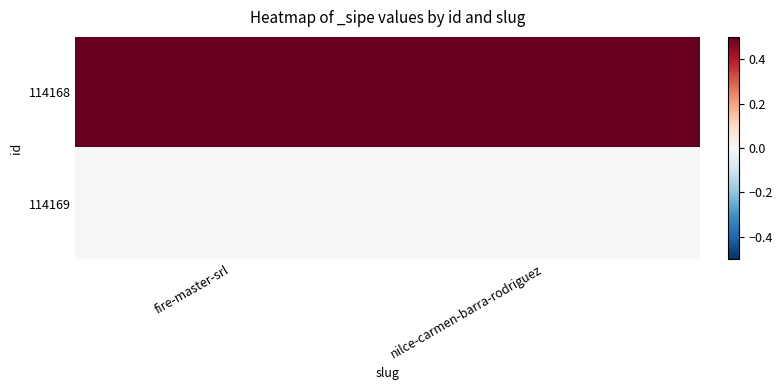

Rank the series by their average value, from highest to lowest.

114168, 114169